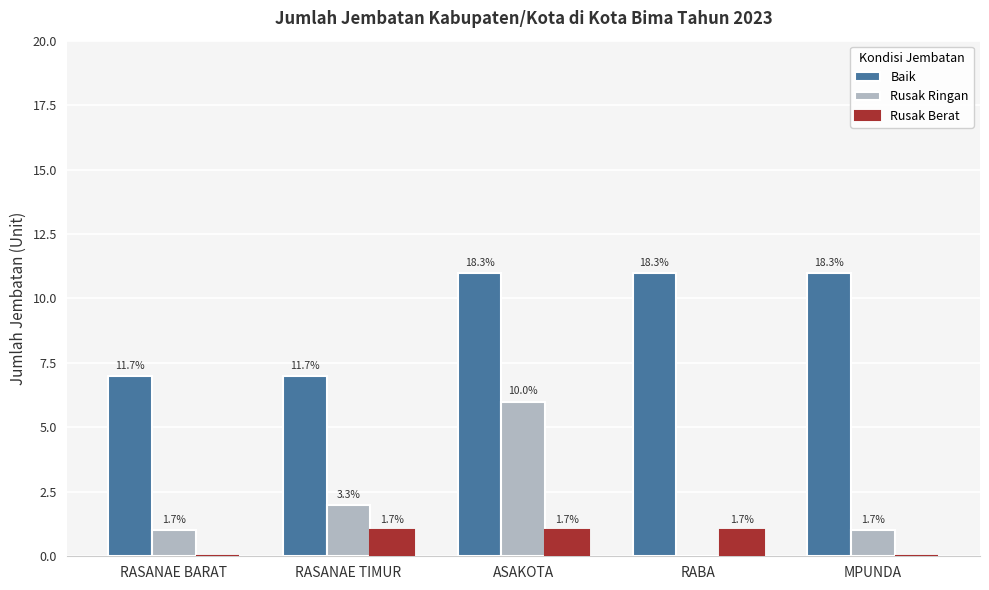

What is the value of the Rusak Ringan bar at the 5th from the left?

1